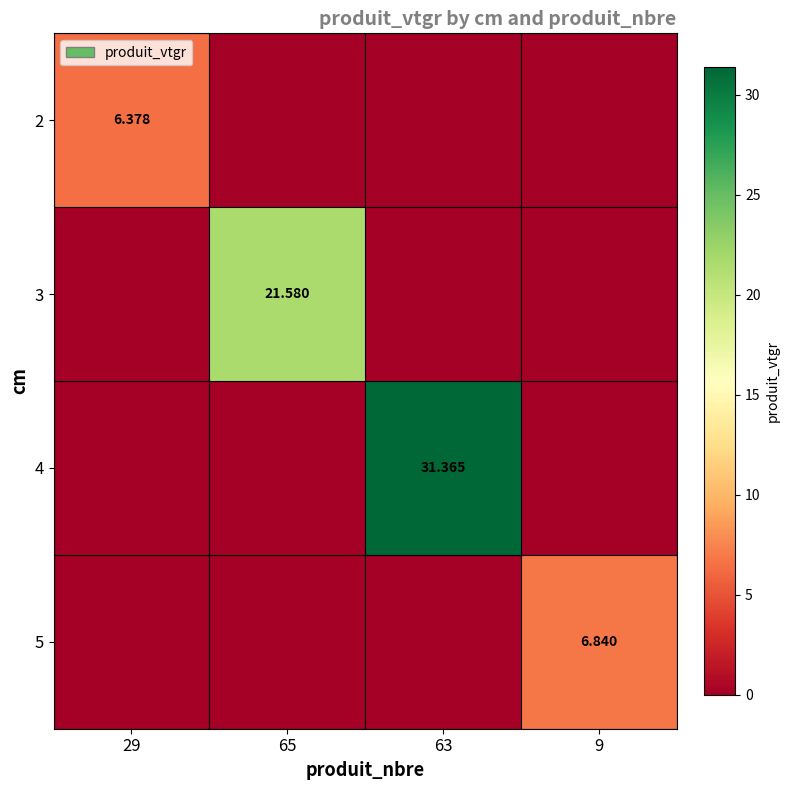

How many series are shown in this chart?

4